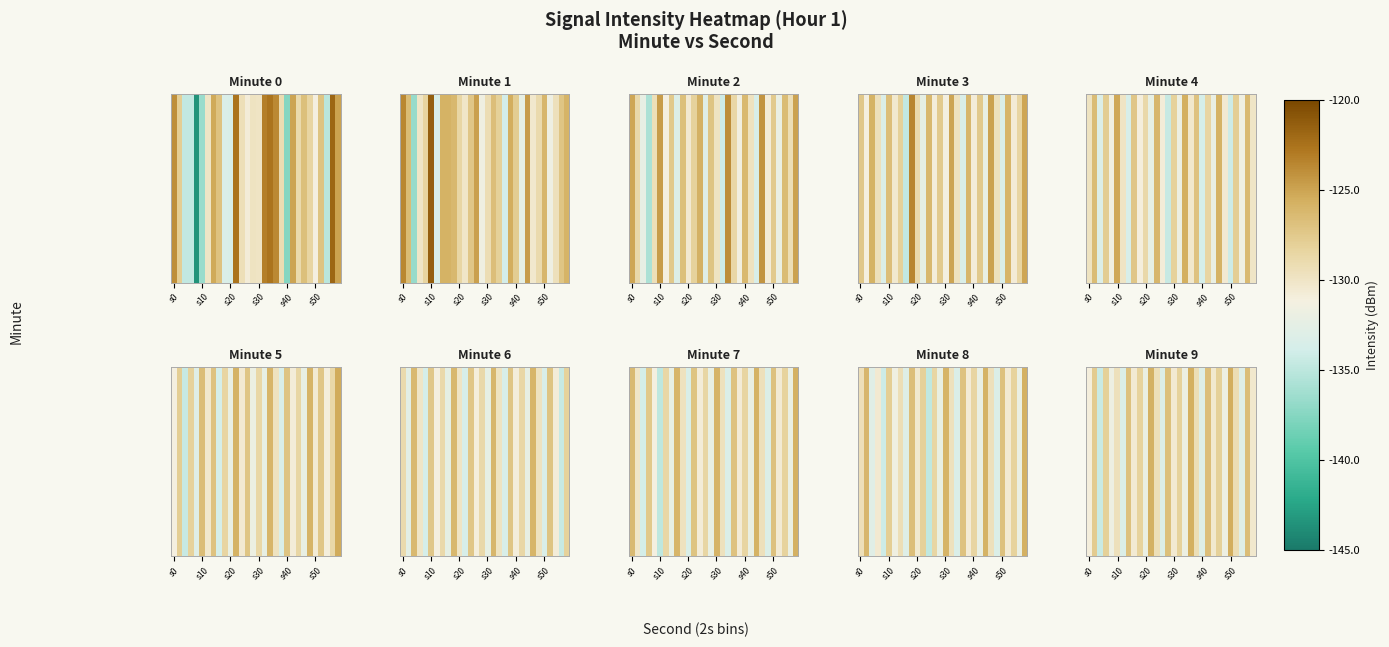

What is the difference between the second highest and second lowest values?

7.6